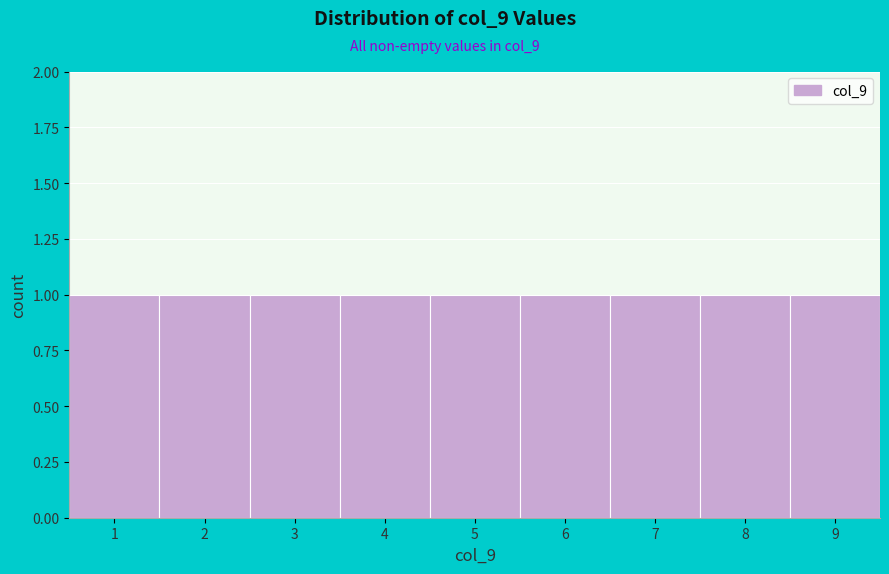

What is the height of the bar covering 3.5 to 4.5 on the x-axis? The values are not printed on the chart, so give them approximately, as read against the axis.

1